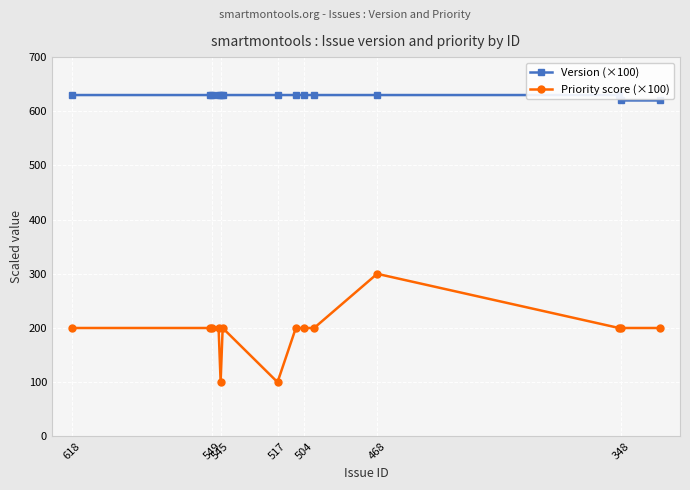

What is the average value of the Version (×100) series?

629